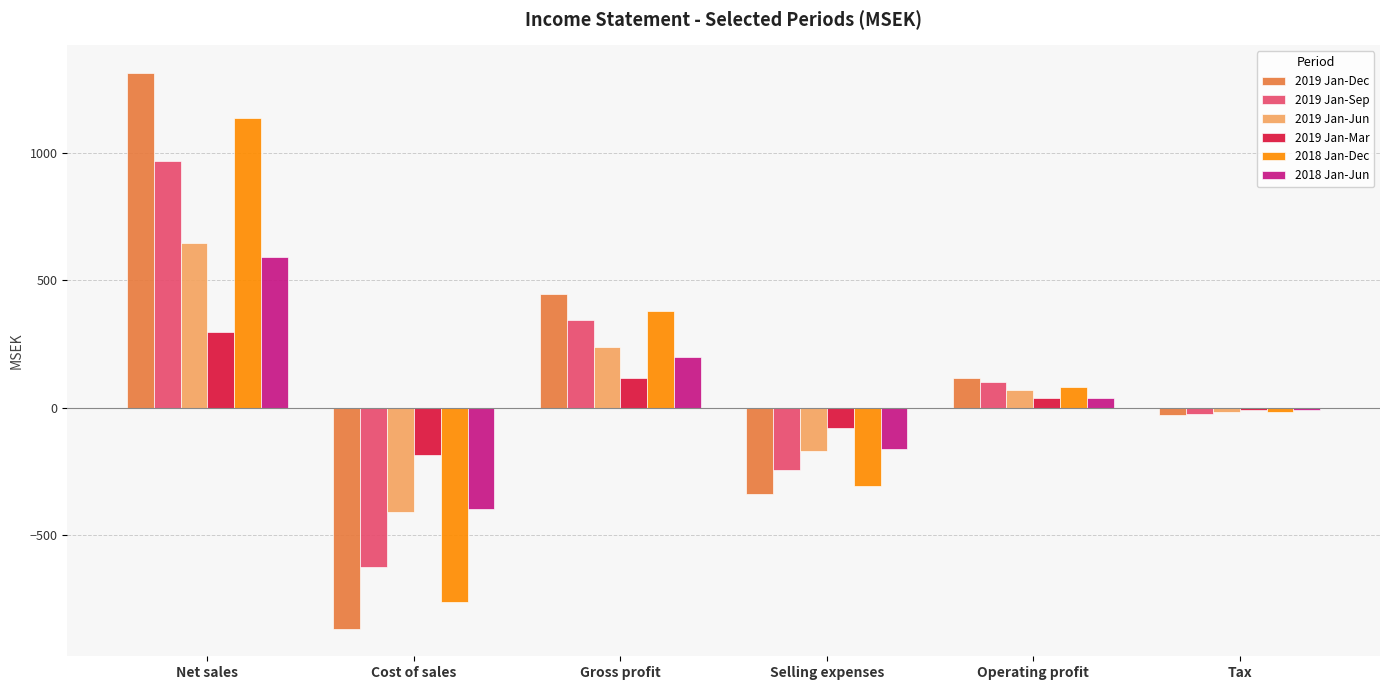

Is it true that 2018 Jan-Dec equals 1138.1 at Net sales?

True